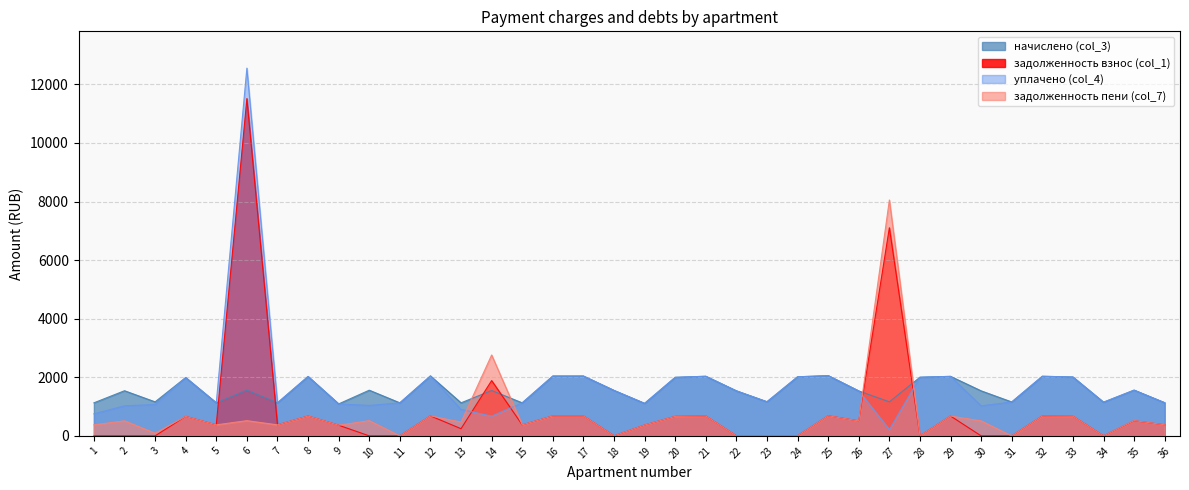

Is it true that уплачено (col_4) equals 752.1 at 1?

True